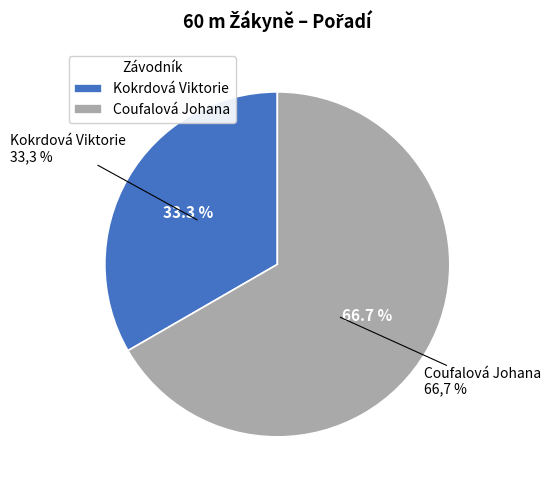

Combined, do Coufalová Johana and Kokrdová Viktorie account for over 50%?

Yes